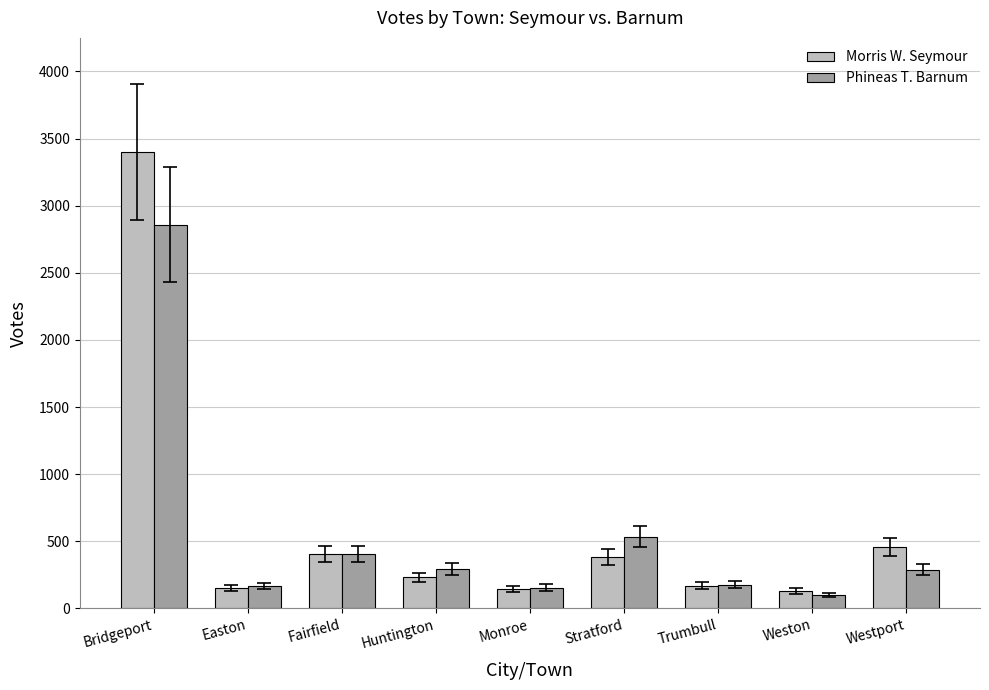

What are all the series names shown in the legend?

Morris W. Seymour, Phineas T. Barnum